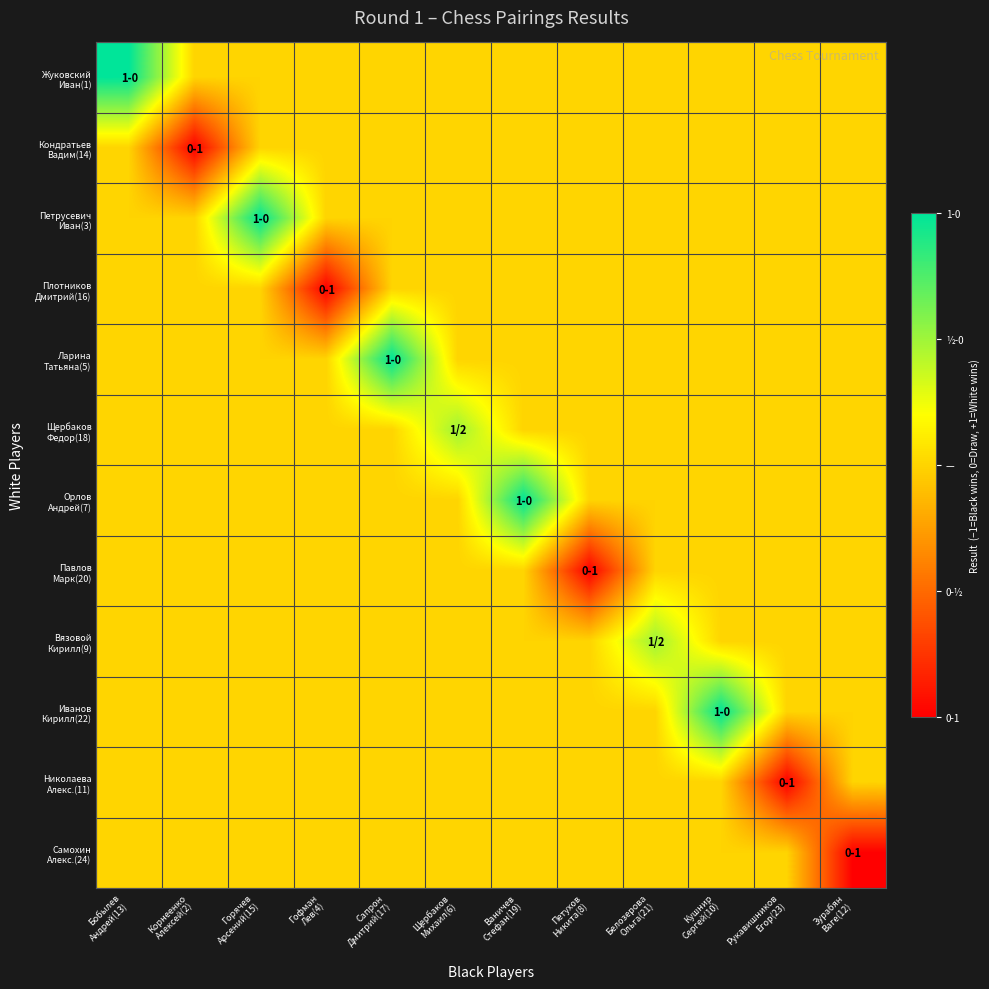

At which category is the sum across all series the highest?

Бобылев
Андрей(13)